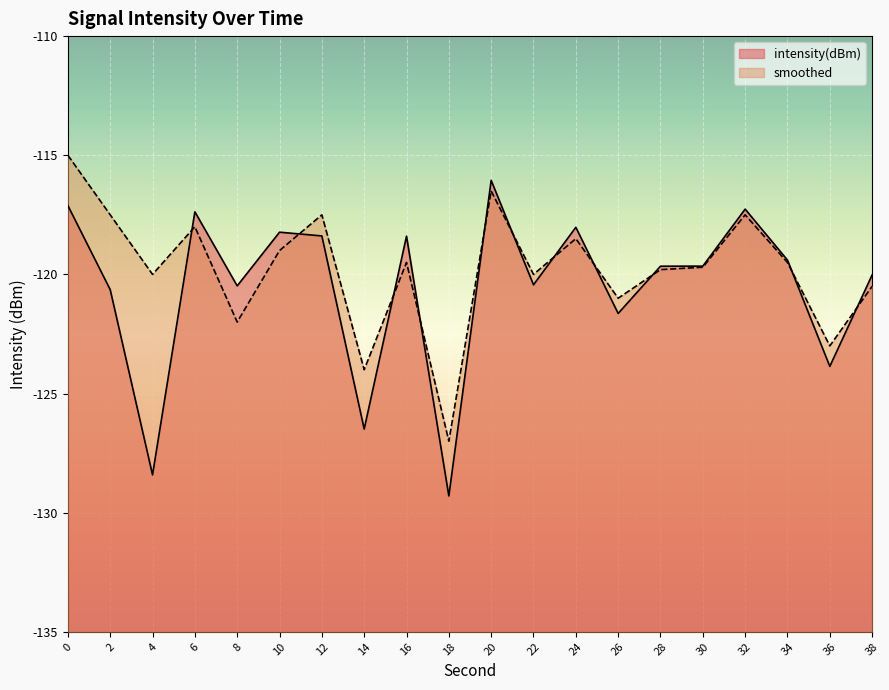

Does the chart display data point markers on the line(s)?

No